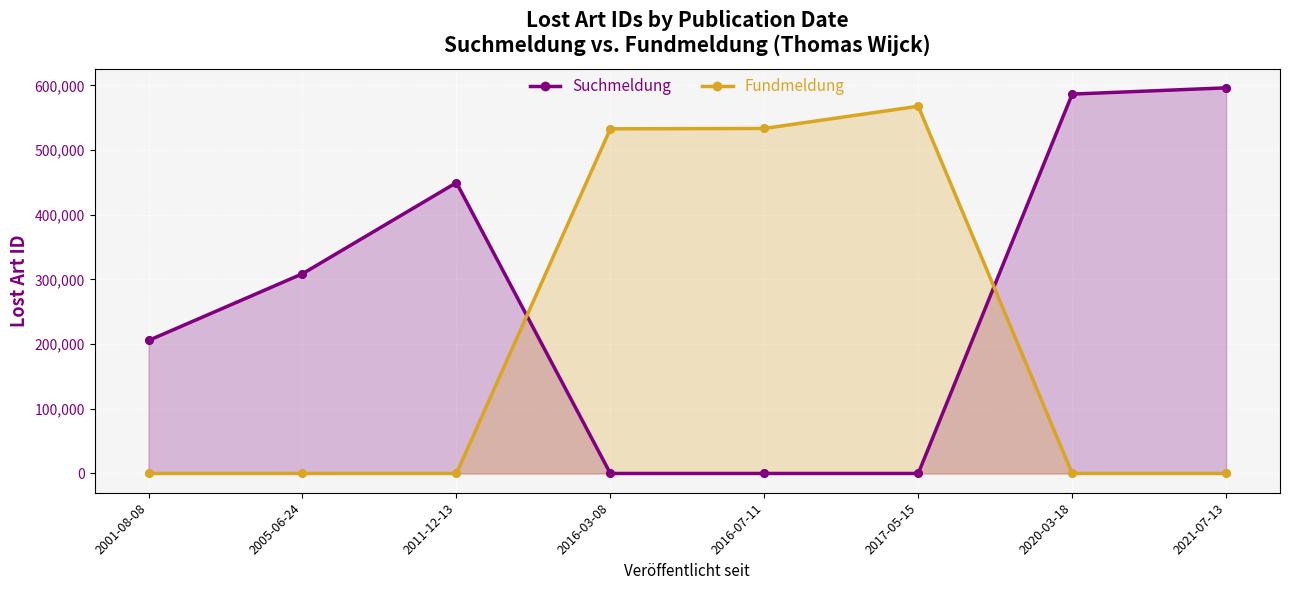

At how many categories does at least one series exceed 59573?

8